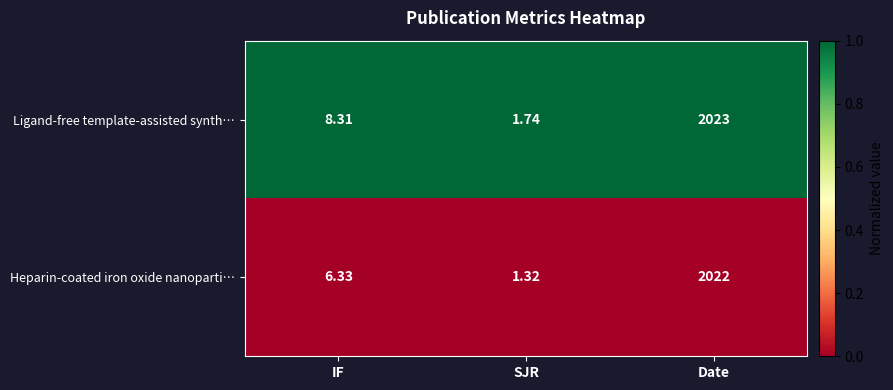

At which category does the chart reach its minimum across all series?

SJR